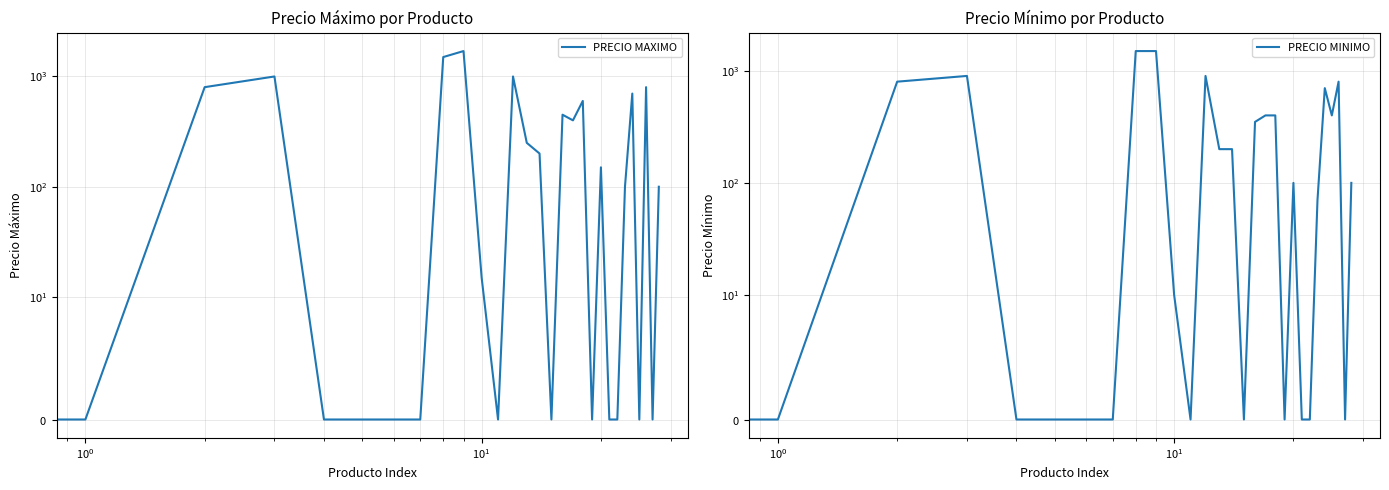

How many data points in PRECIO MINIMO are less than 100?

14